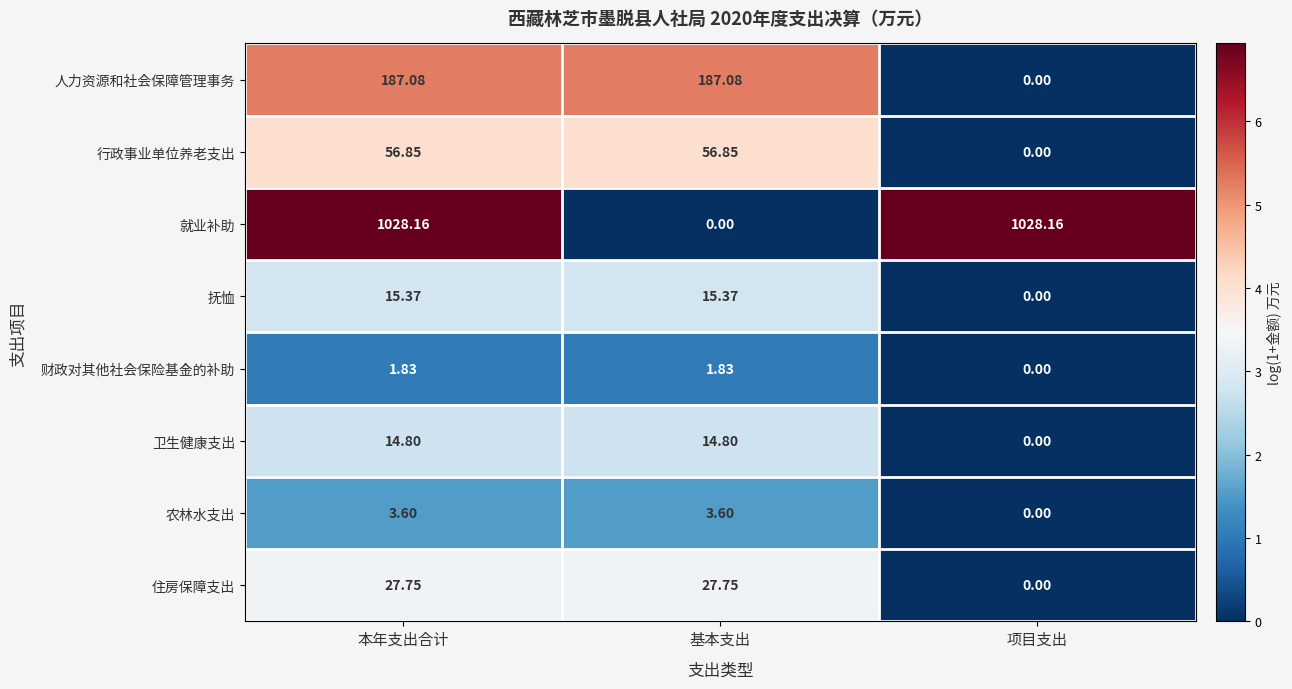

What is the difference between the highest and lowest values at 基本支出?

187.1